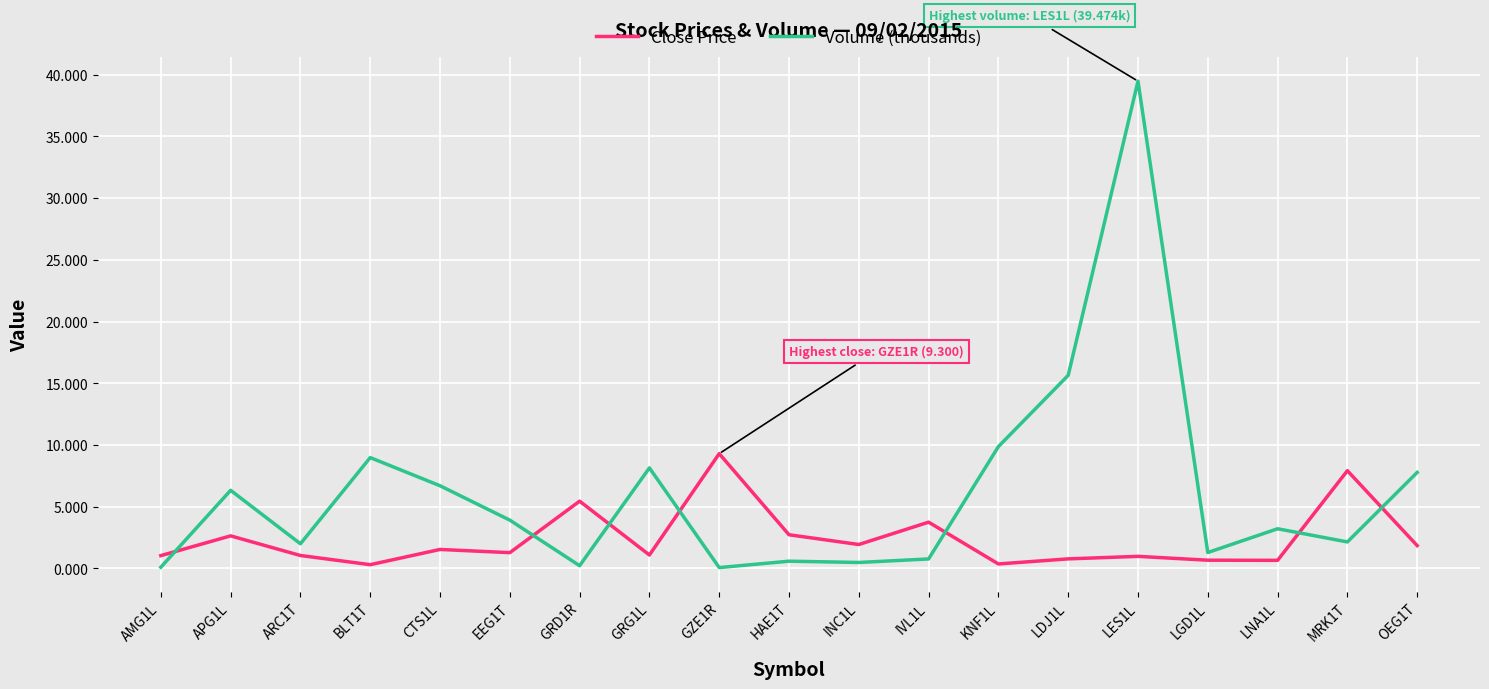

What is the lowest value of the Volume (thousands) series?

0.1